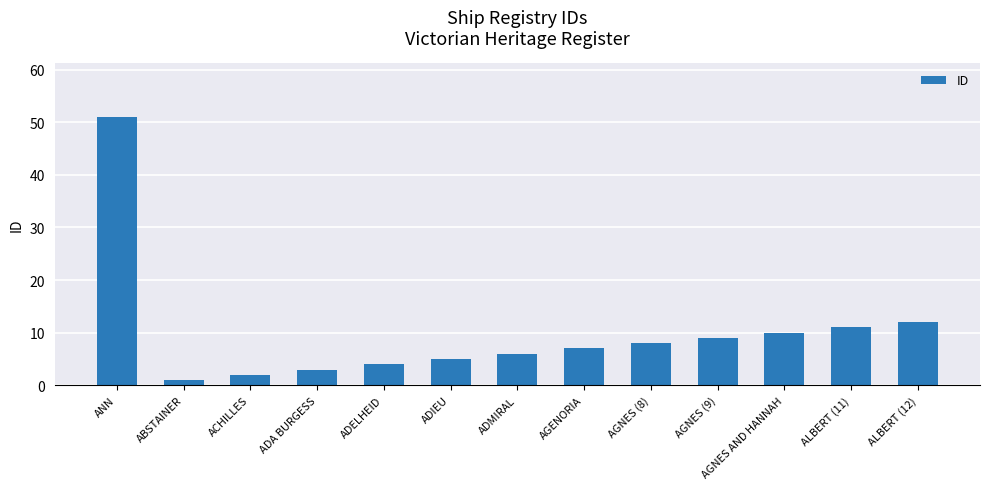

Does the chart contain stacked bars?

No